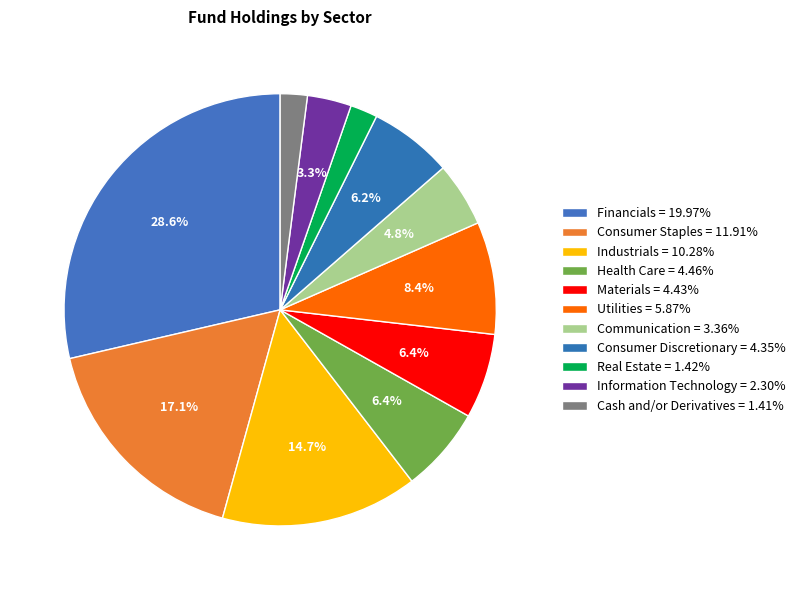

Rank the categories by value from highest to lowest.

Financials, Consumer Staples, Industrials, Utilities, Health Care, Materials, Consumer Discretionary, Communication, Information Technology, Real Estate, Cash and/or Derivatives